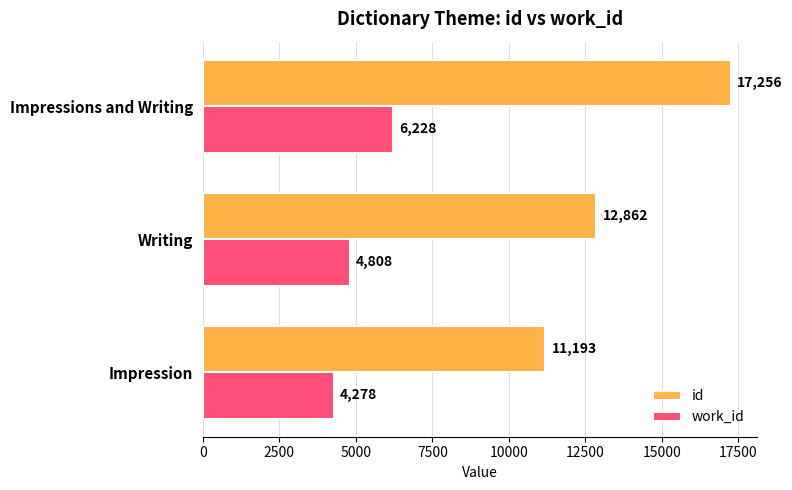

The work_id series shows 4808 at Writing. True or false?

True